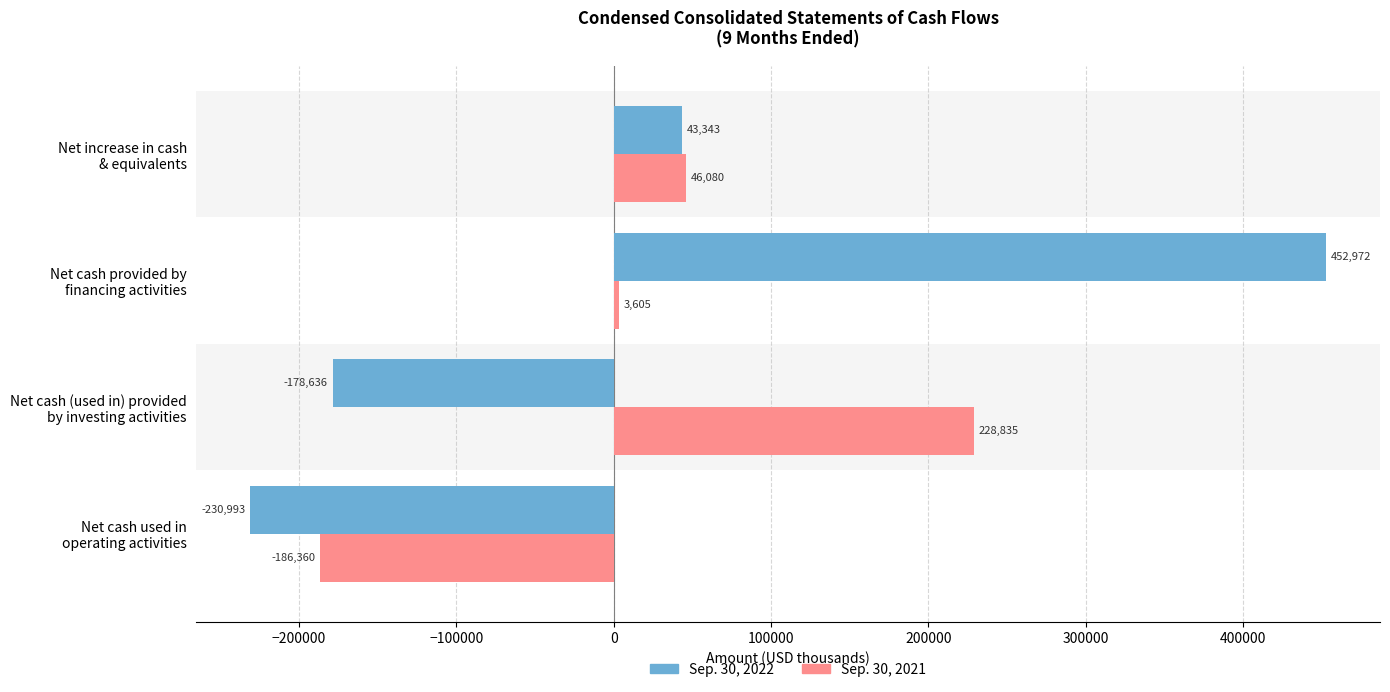

How many values in Sep. 30, 2022 are below zero?

2